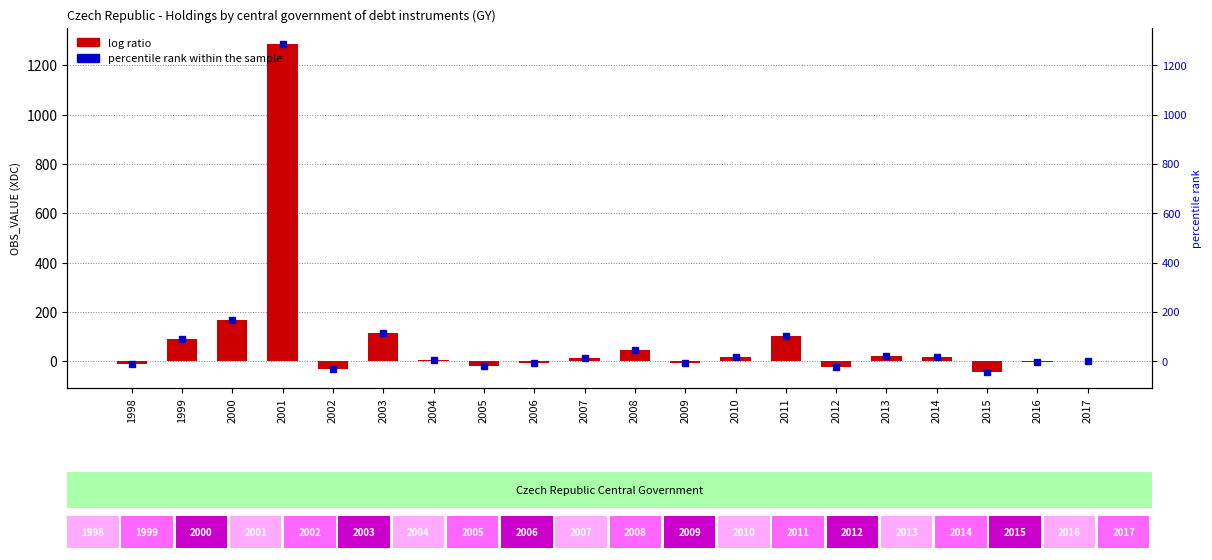

How many bars are there in total?

20